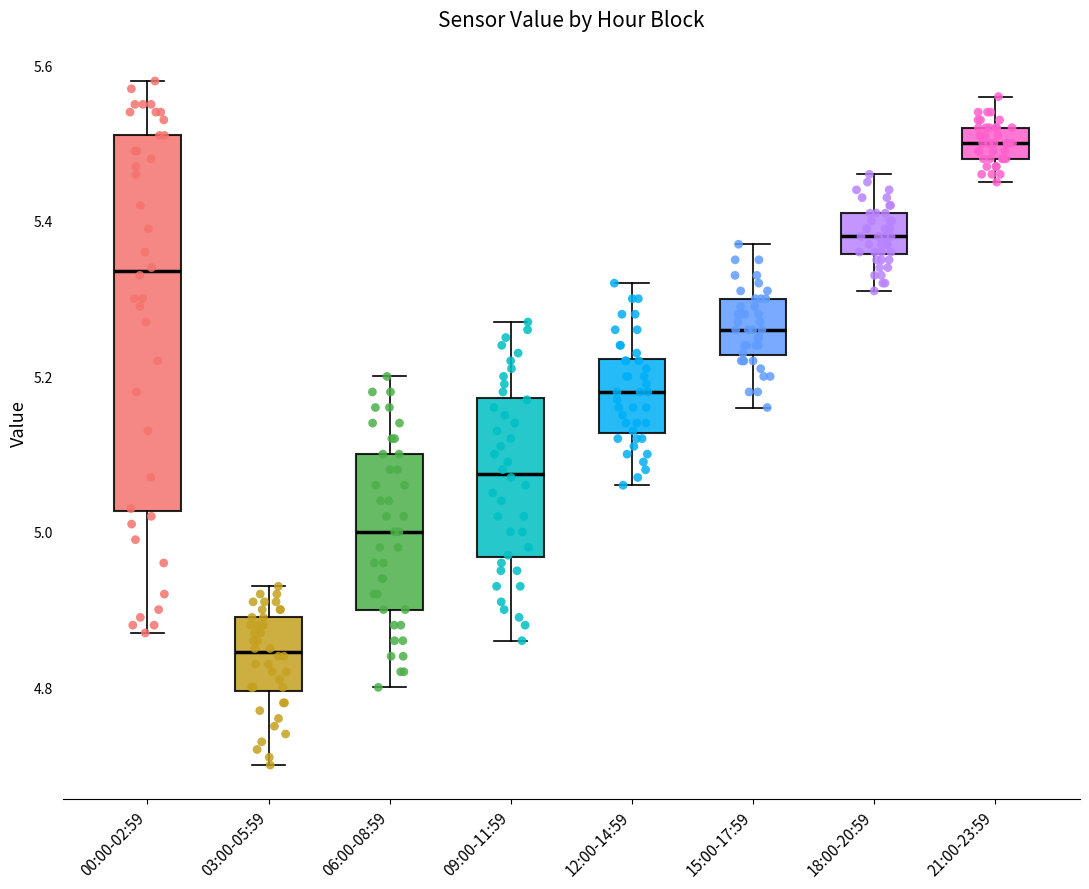

Which box is the tallest, from its lower edge to its upper edge?

00:00-02:59